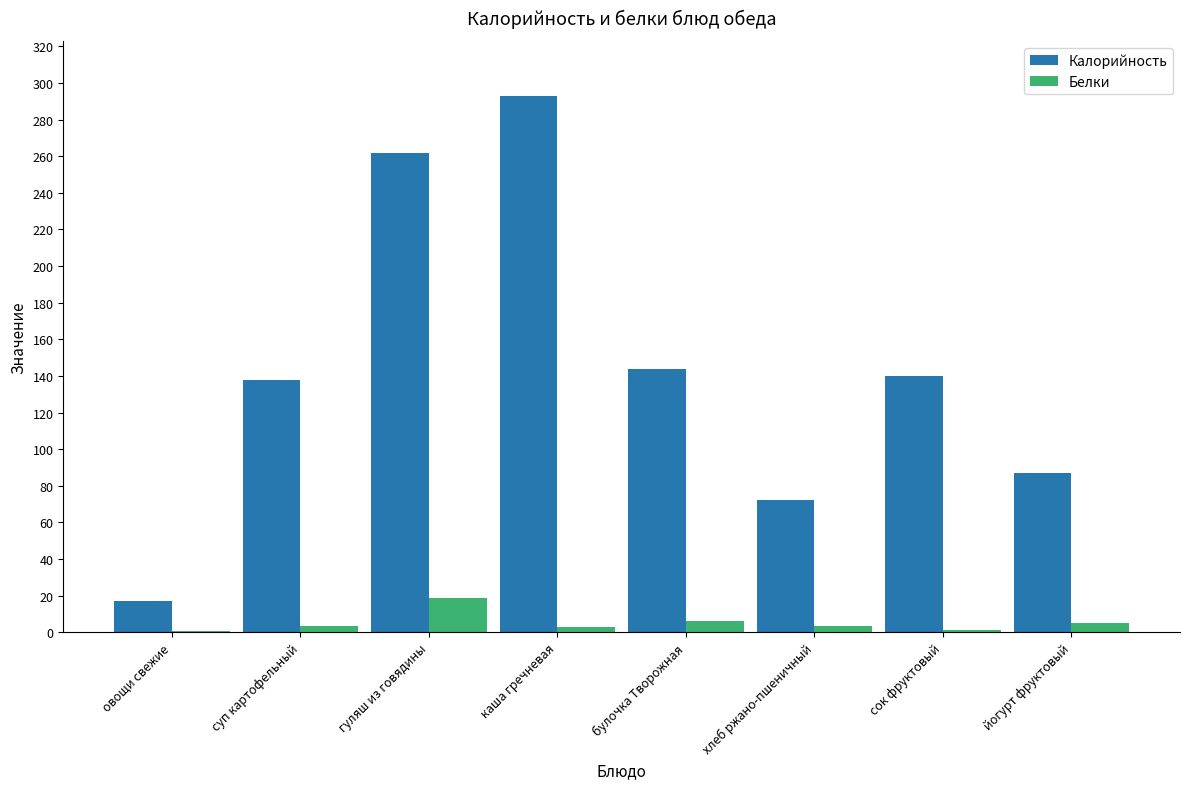

At which category is the sum across all series the highest?

каша гречневая